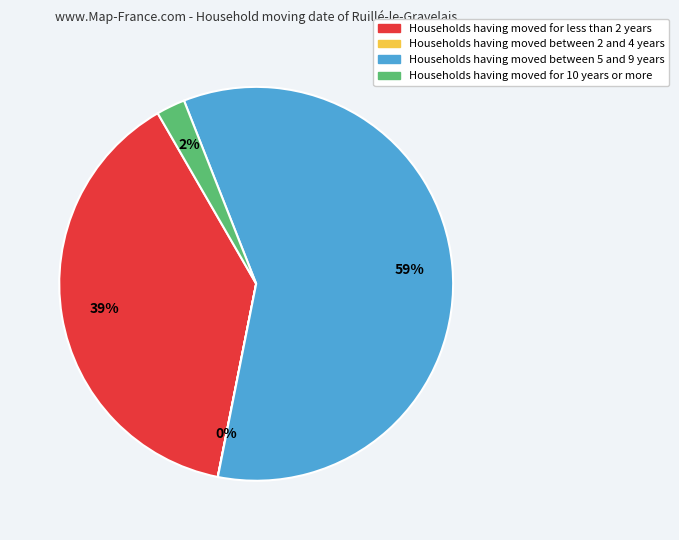

To the nearest percent, what is the average slice percentage?

25%